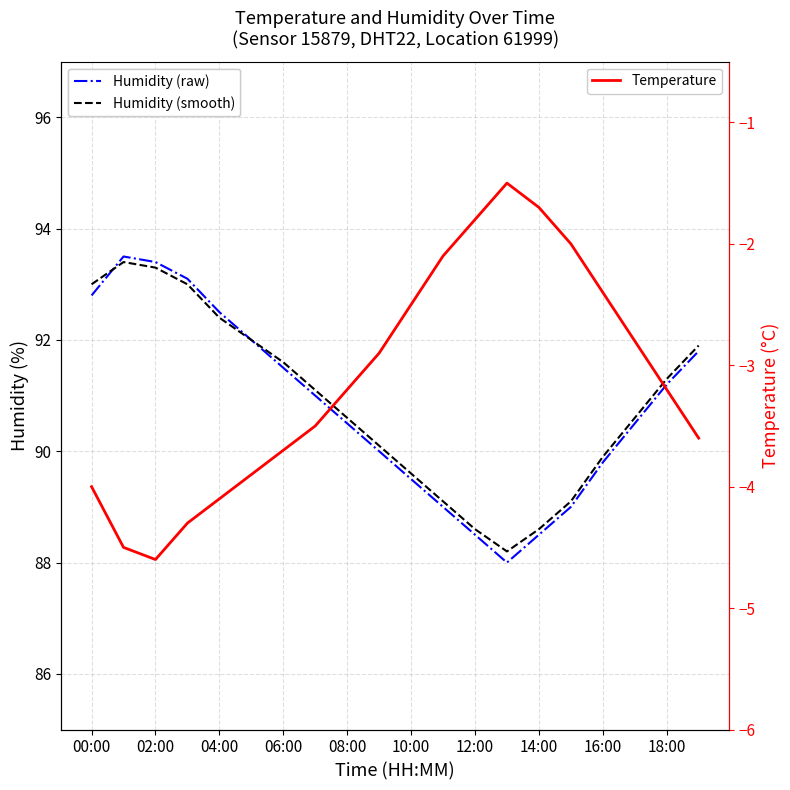

What is the average value of the Temperature series?

-3.1